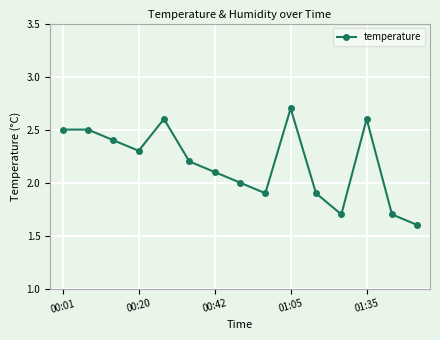

What is the smallest value displayed?

1.6